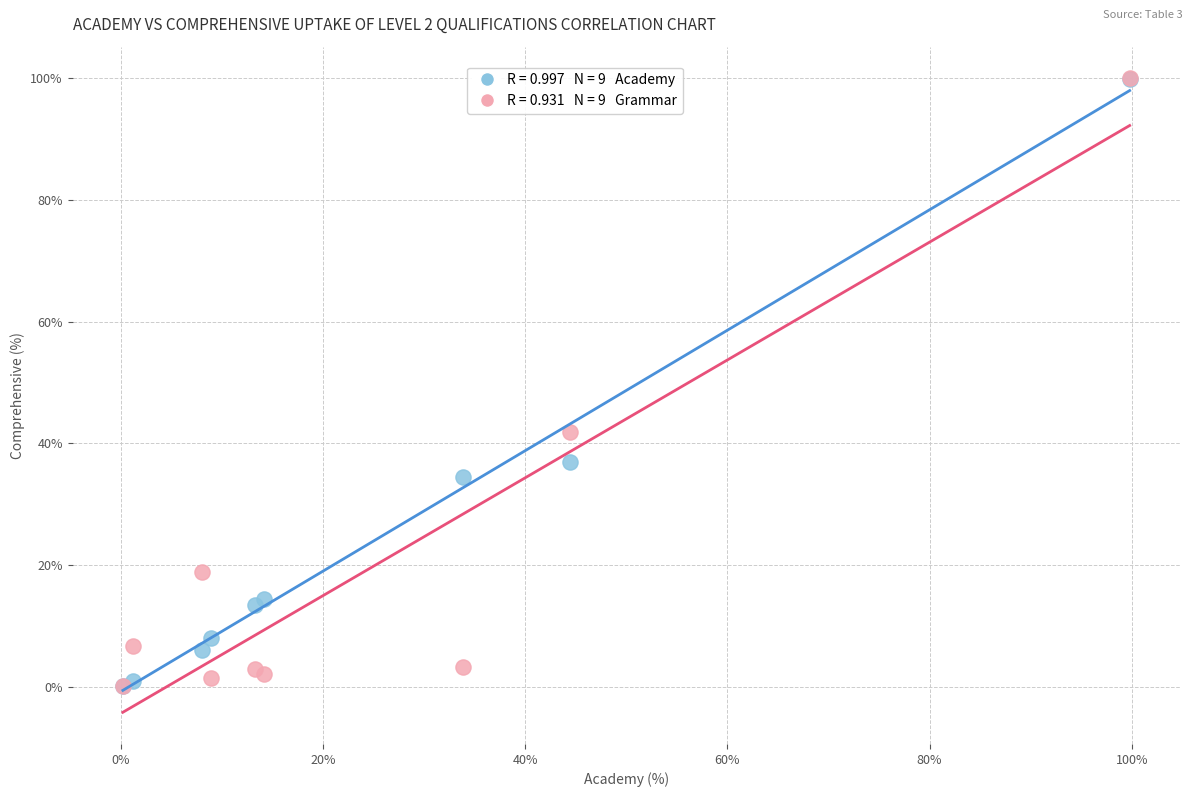

Across all series, what Y value is closest to 50?

41.8